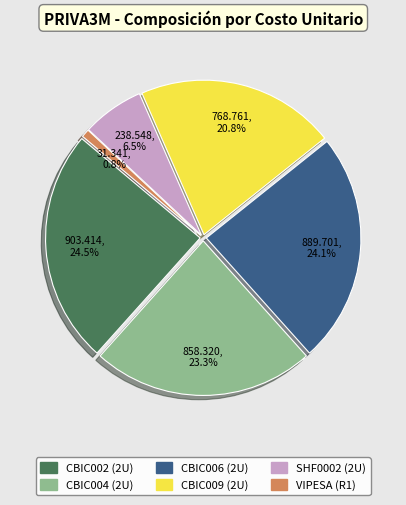

Is there any slice that represents more than half of the pie?

No